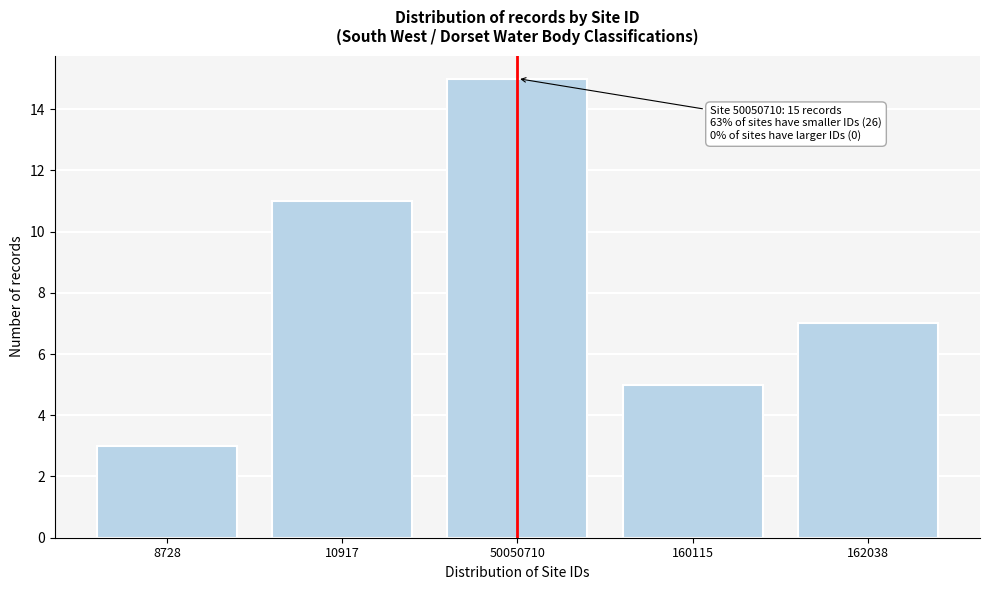

Reading left to right, what are all the values shown in this chart?

8728=3	10917=11	50050710=15	160115=5	162038=7